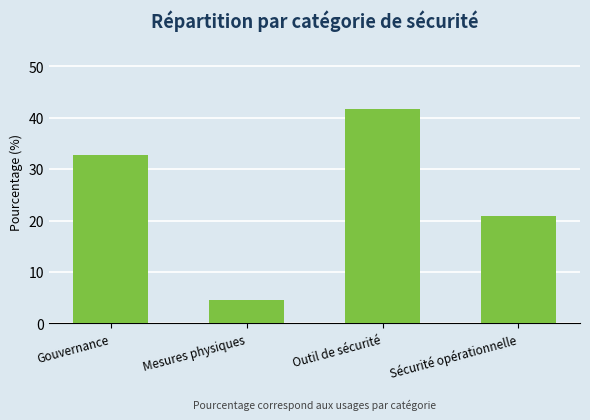

Which category has the lowest value across all series?

Mesures physiques